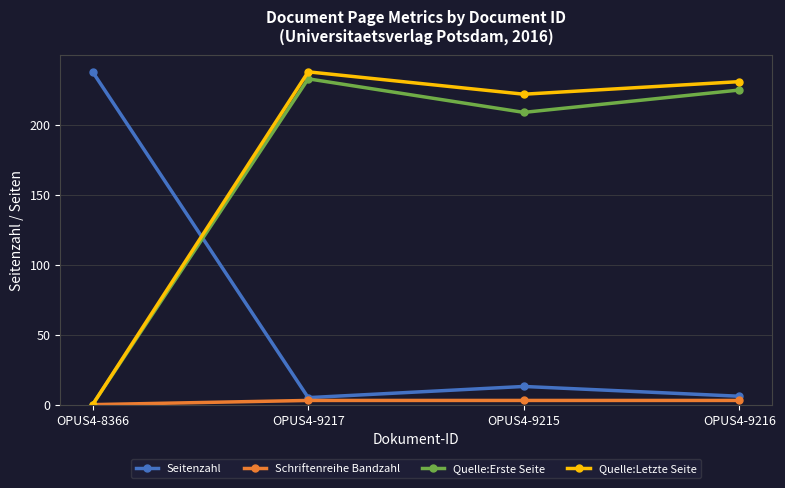

At how many categories does at least one series exceed 199?

4